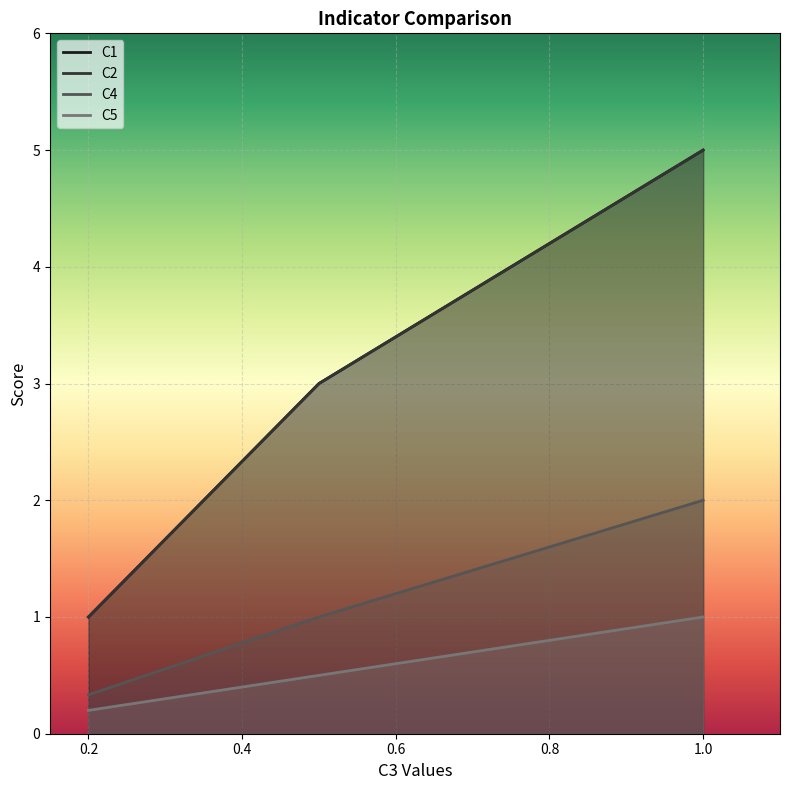

What is the value of the C5 point at the 3rd from the left?

1.0